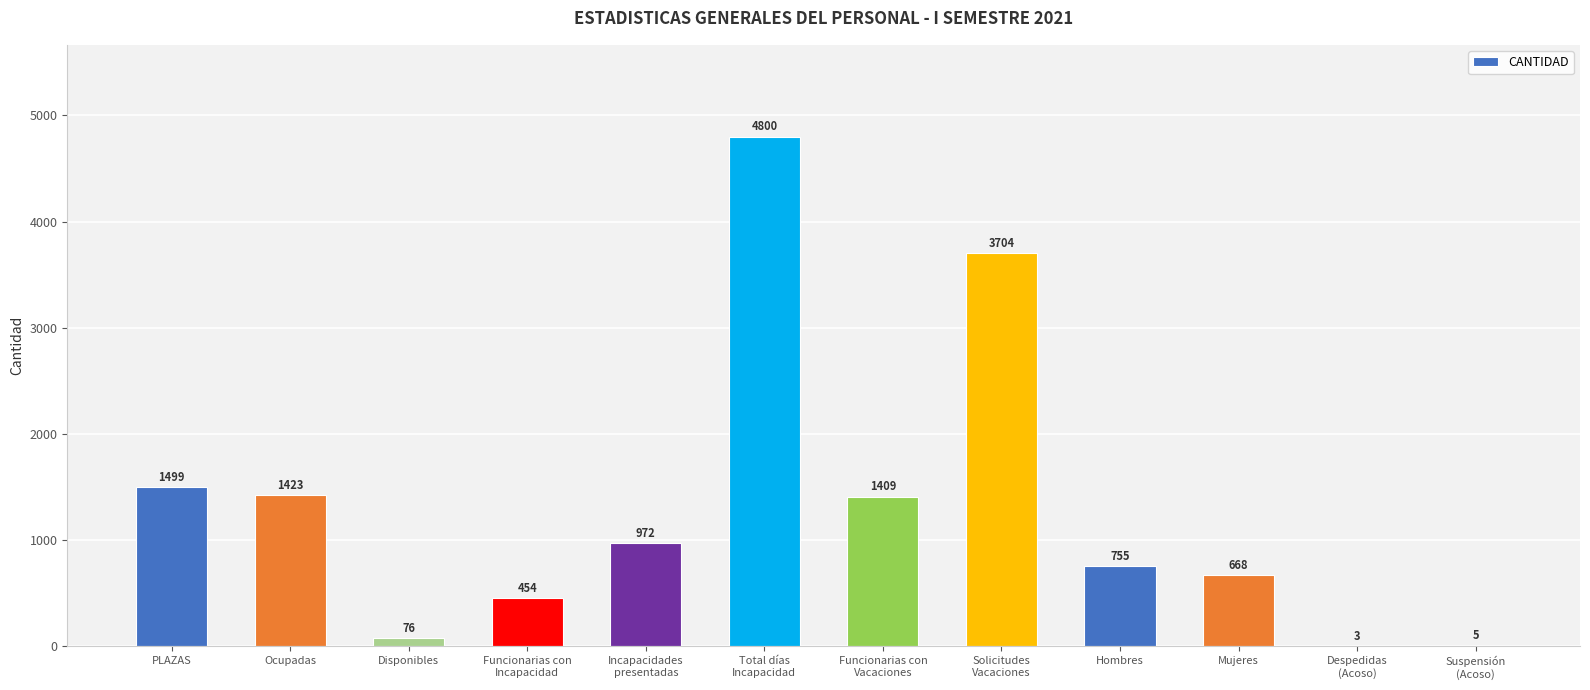

Count the number of data series in this chart.

1